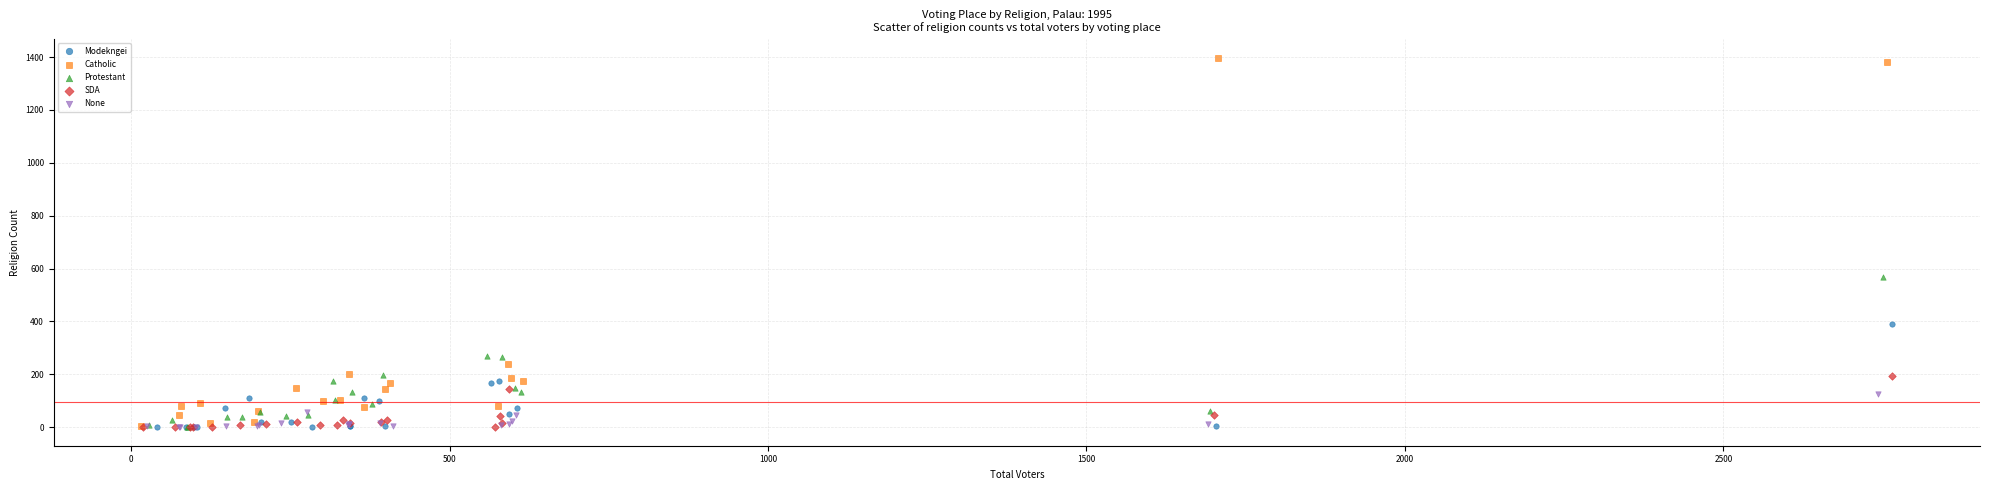

What are all the series names shown in the legend?

Modekngei, Catholic, Protestant, SDA, None